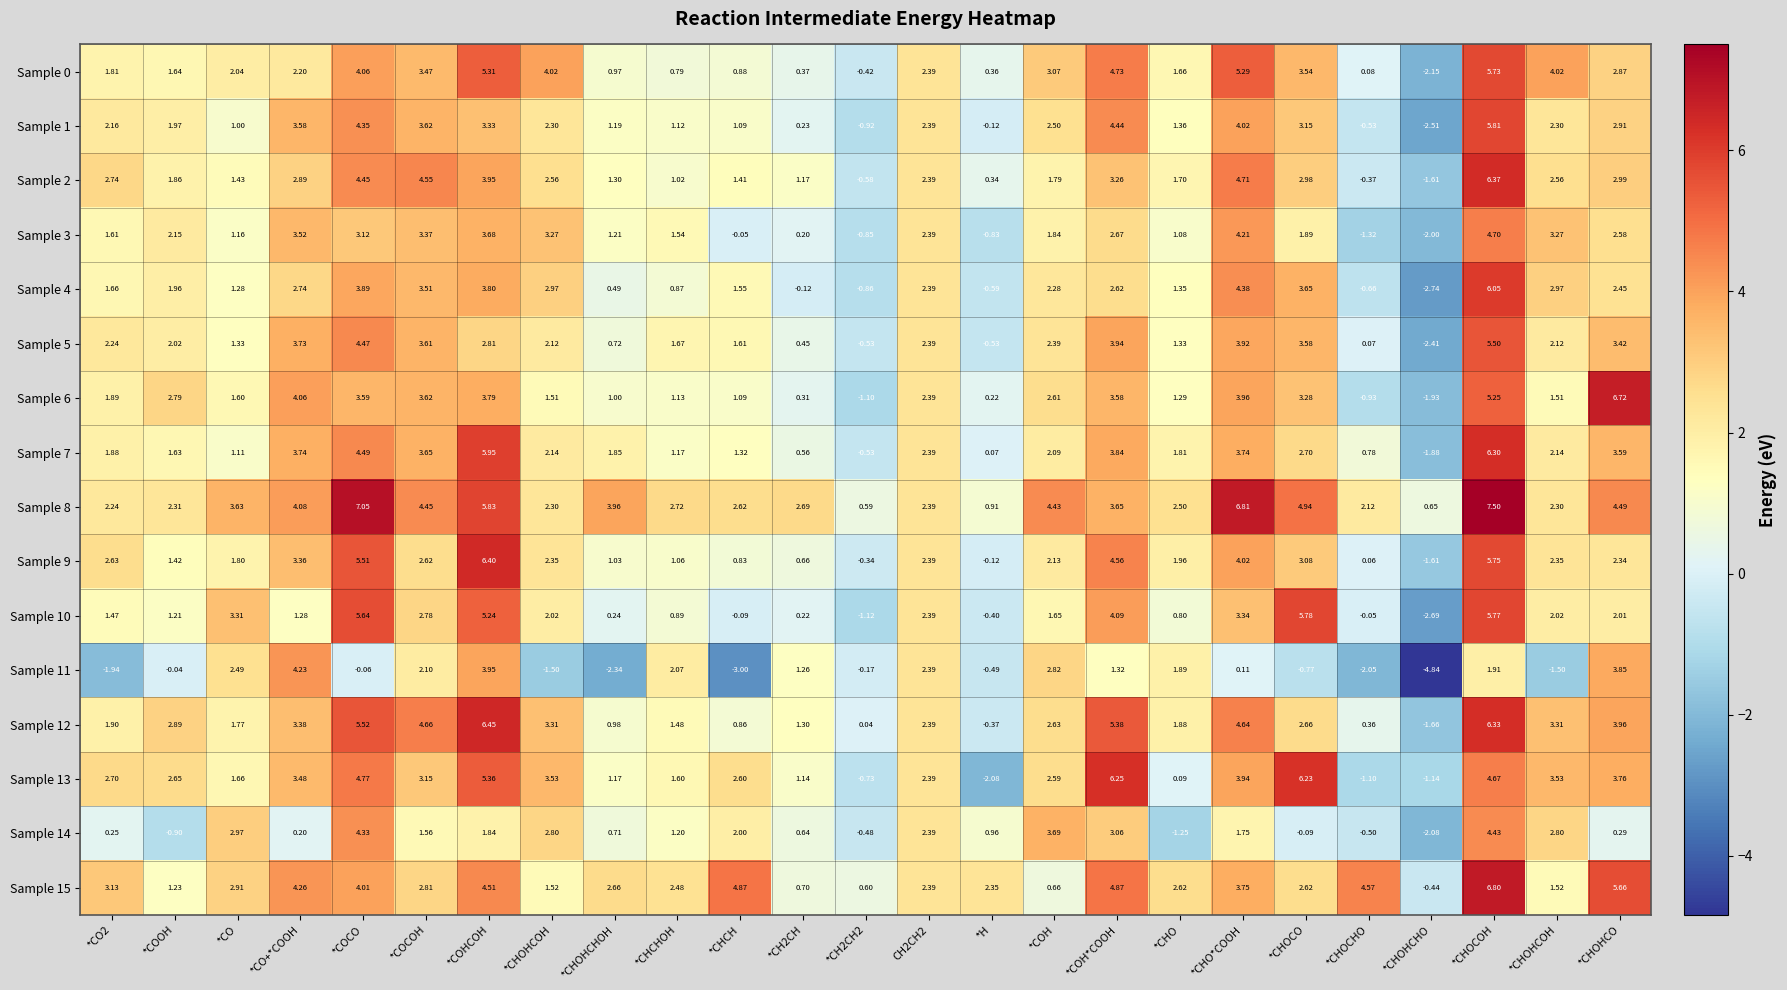

How many values in the Sample 13 series exceed 2?

16